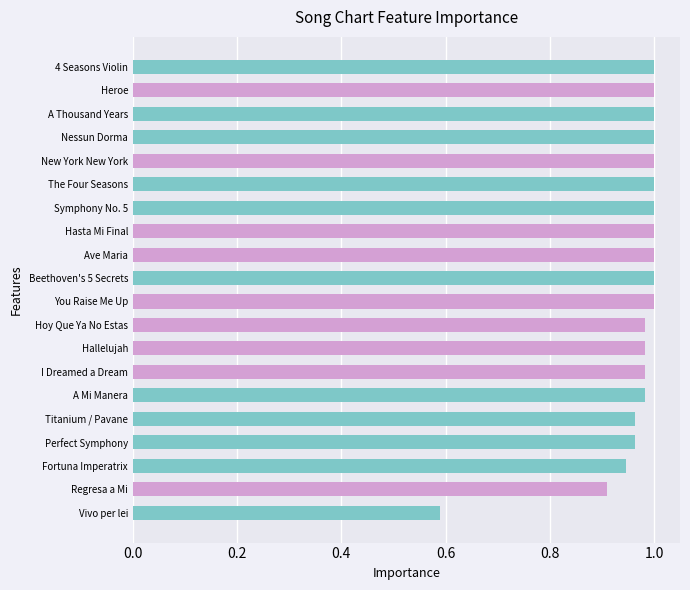

The value at Nessun Dorma is 1.0. True or false?

True